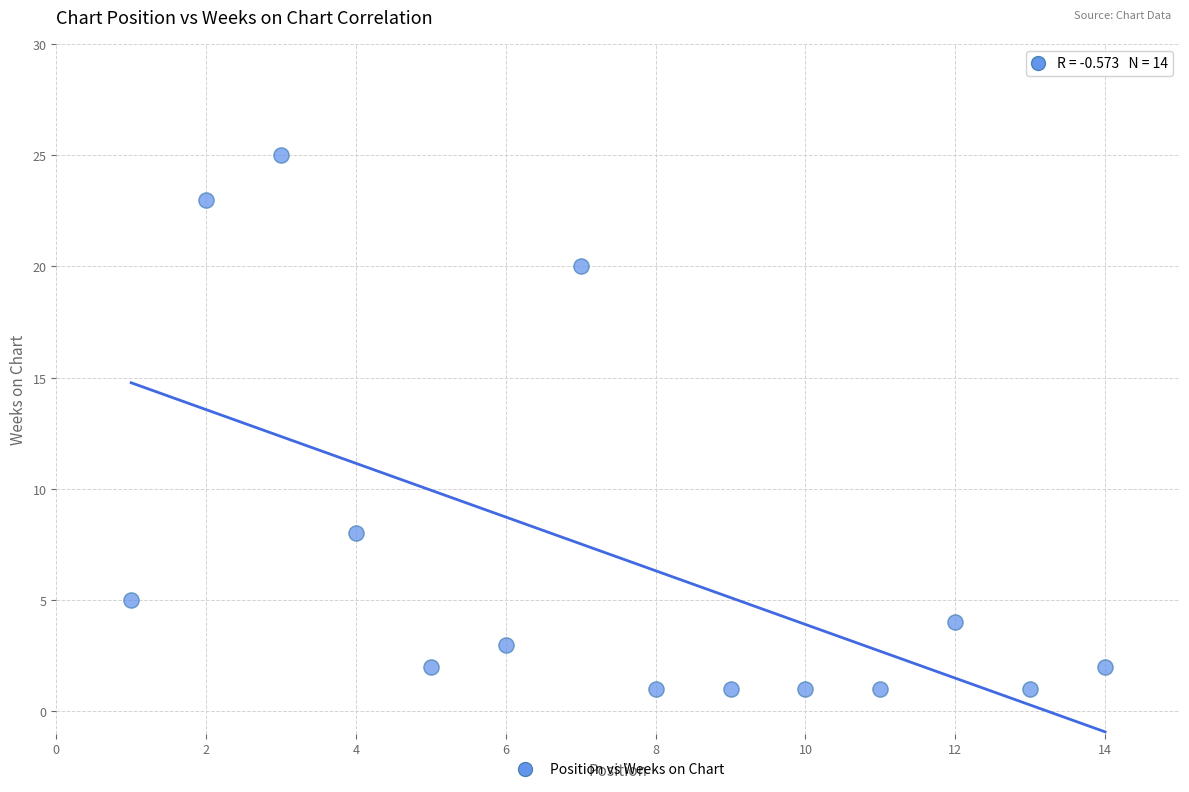

What is the range of Y values (max minus min)?

24